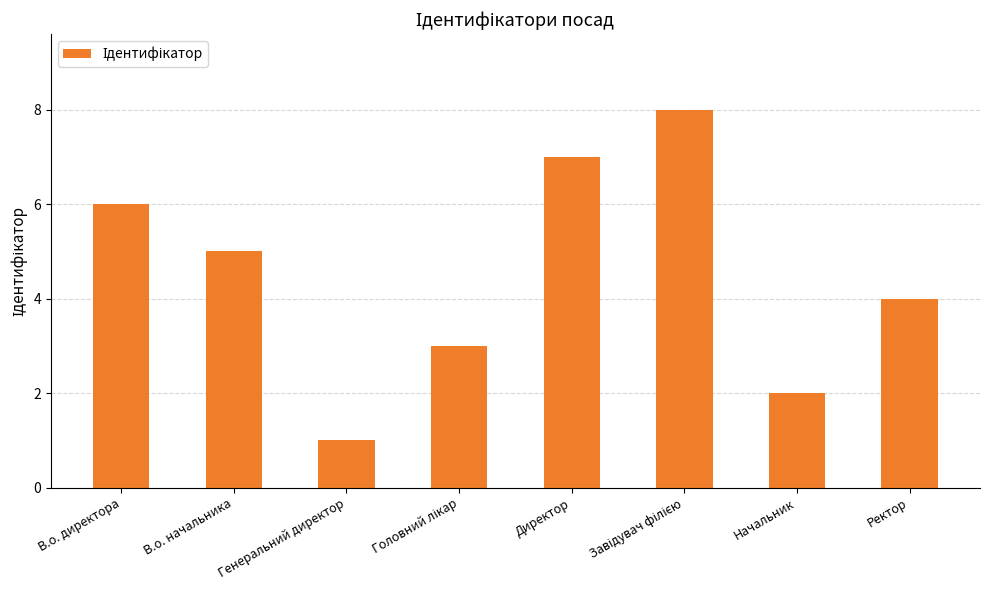

Is it true that the value at Начальник is 2?

True